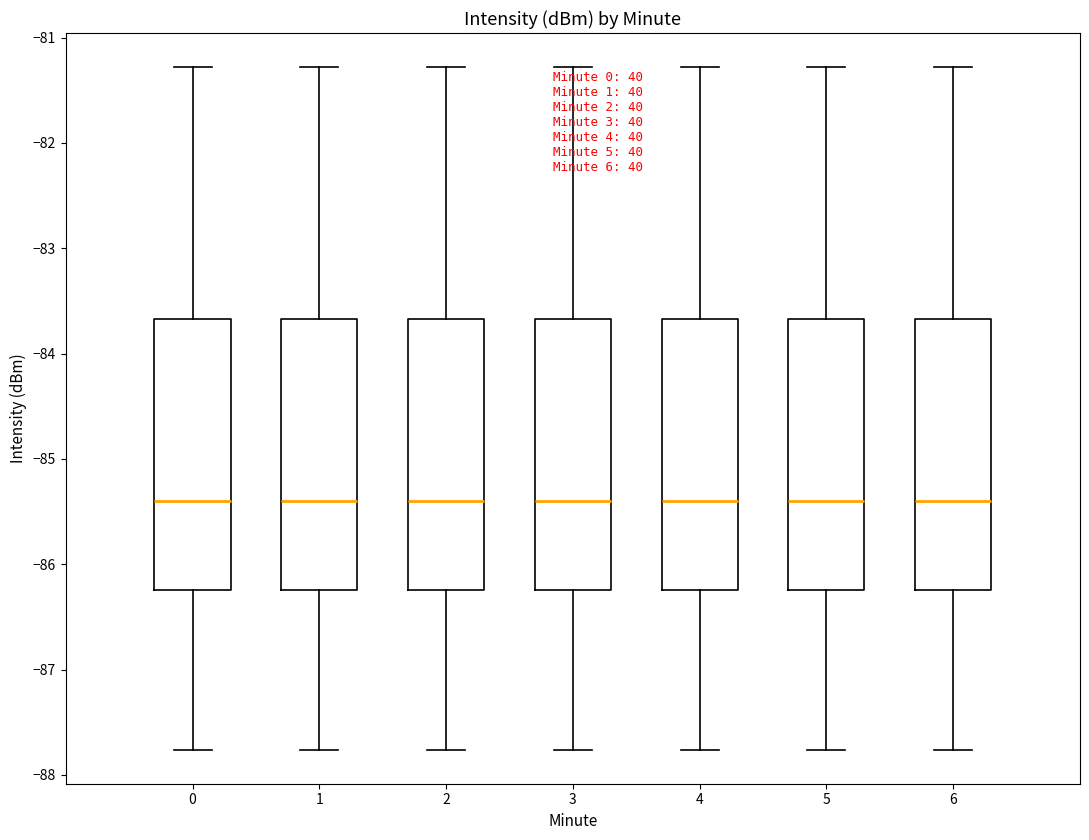

Where is the upper edge of the box at x = 1 on the y-axis? The values are not printed on the chart, so give them approximately, as read against the axis.

-83.7